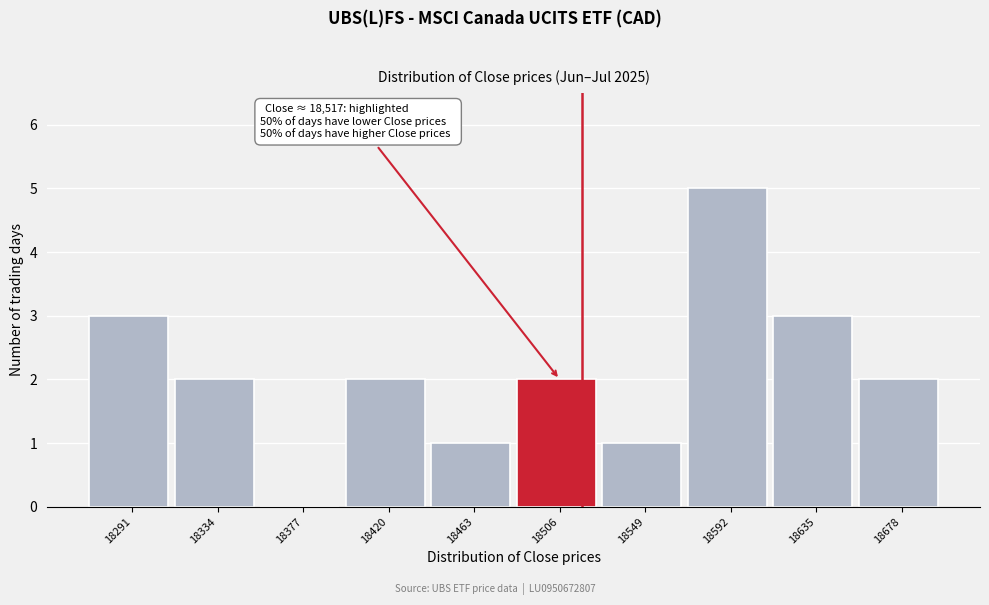

Which range on the x-axis has the tallest bar?

18570 to 18615